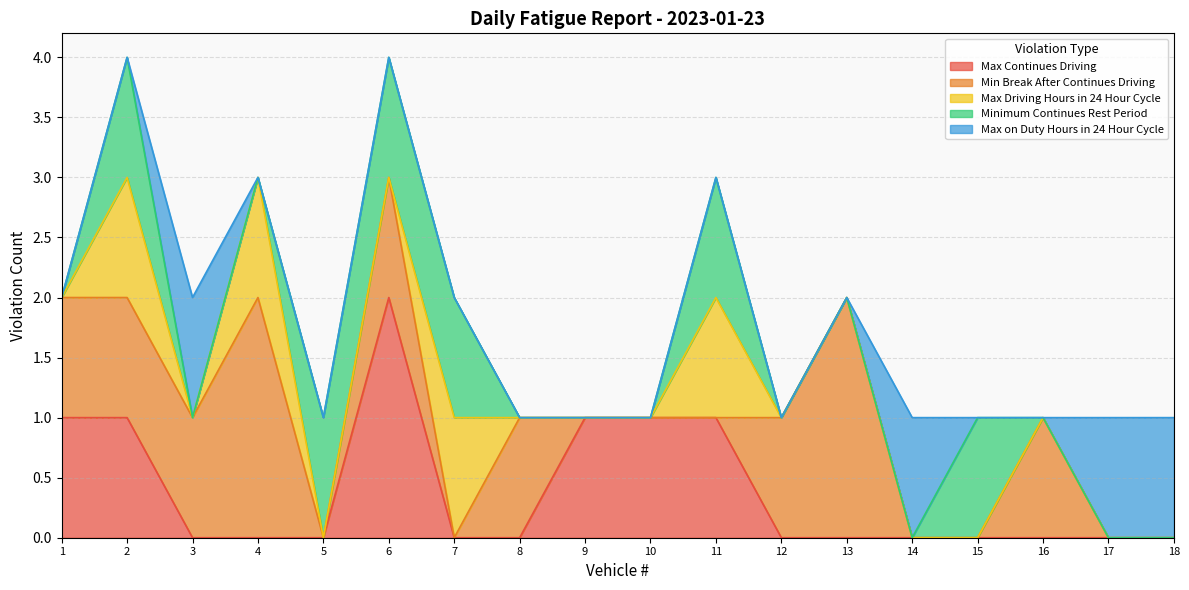

What is the sum of all Max Driving Hours in 24 Hour Cycle values?

4